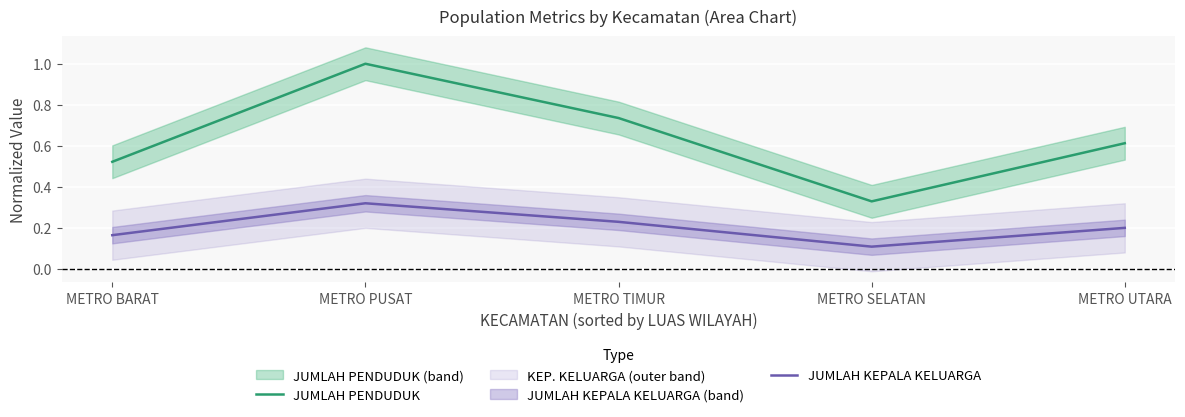

How many interior local peaks does the JUMLAH PENDUDUK series have?

1